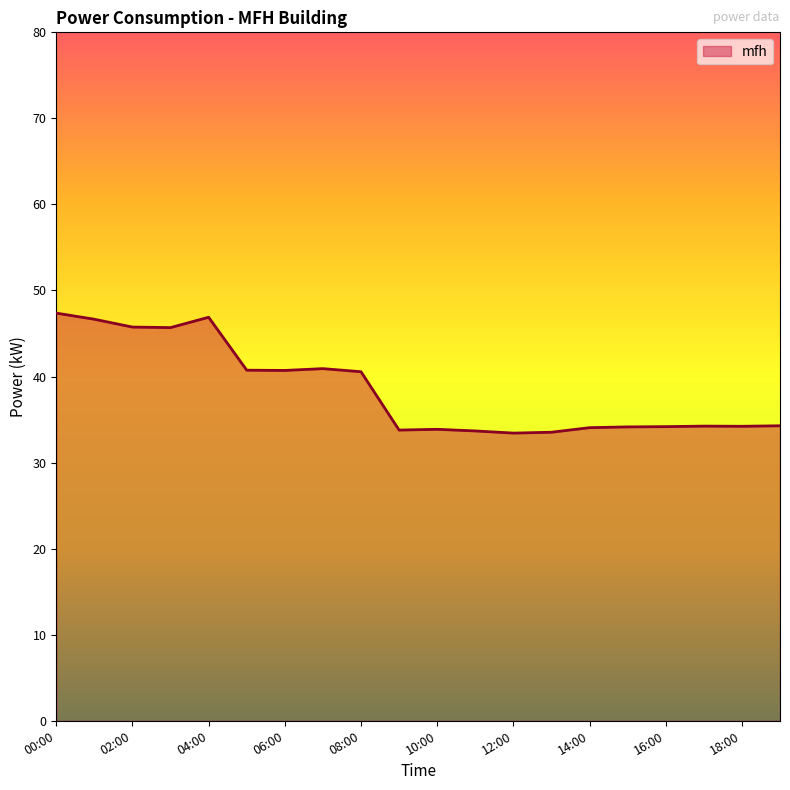

What is the difference between the maximum and minimum values?

13.9